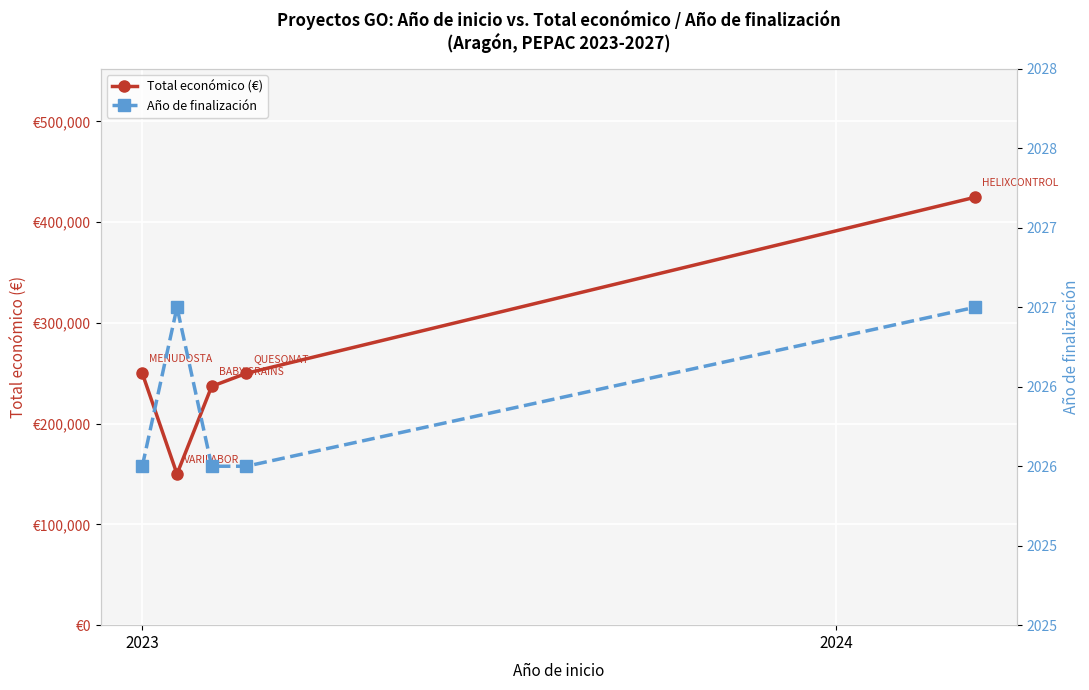

What is the approximate value of Año de finalización at 2?

2026